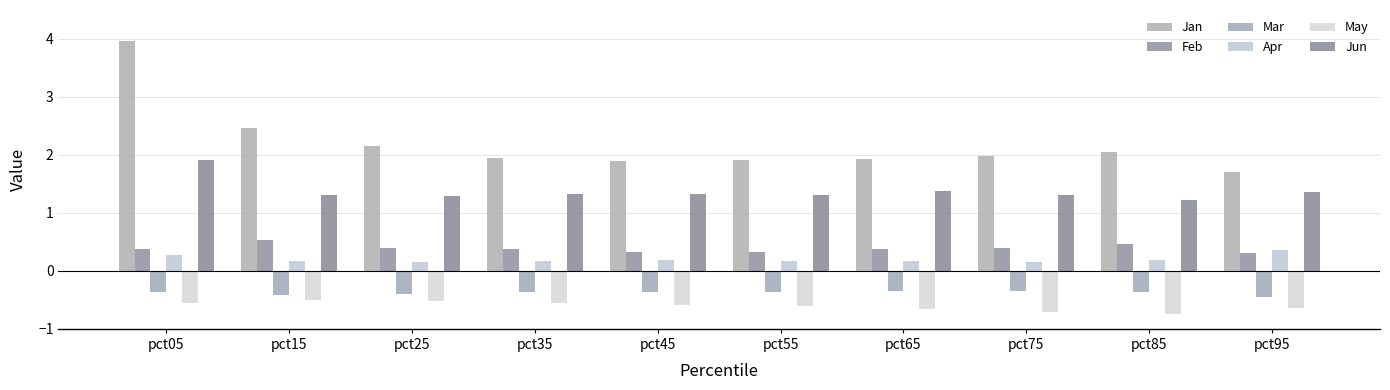

True or false: Mar has a value of -0.5 at pct05.

False